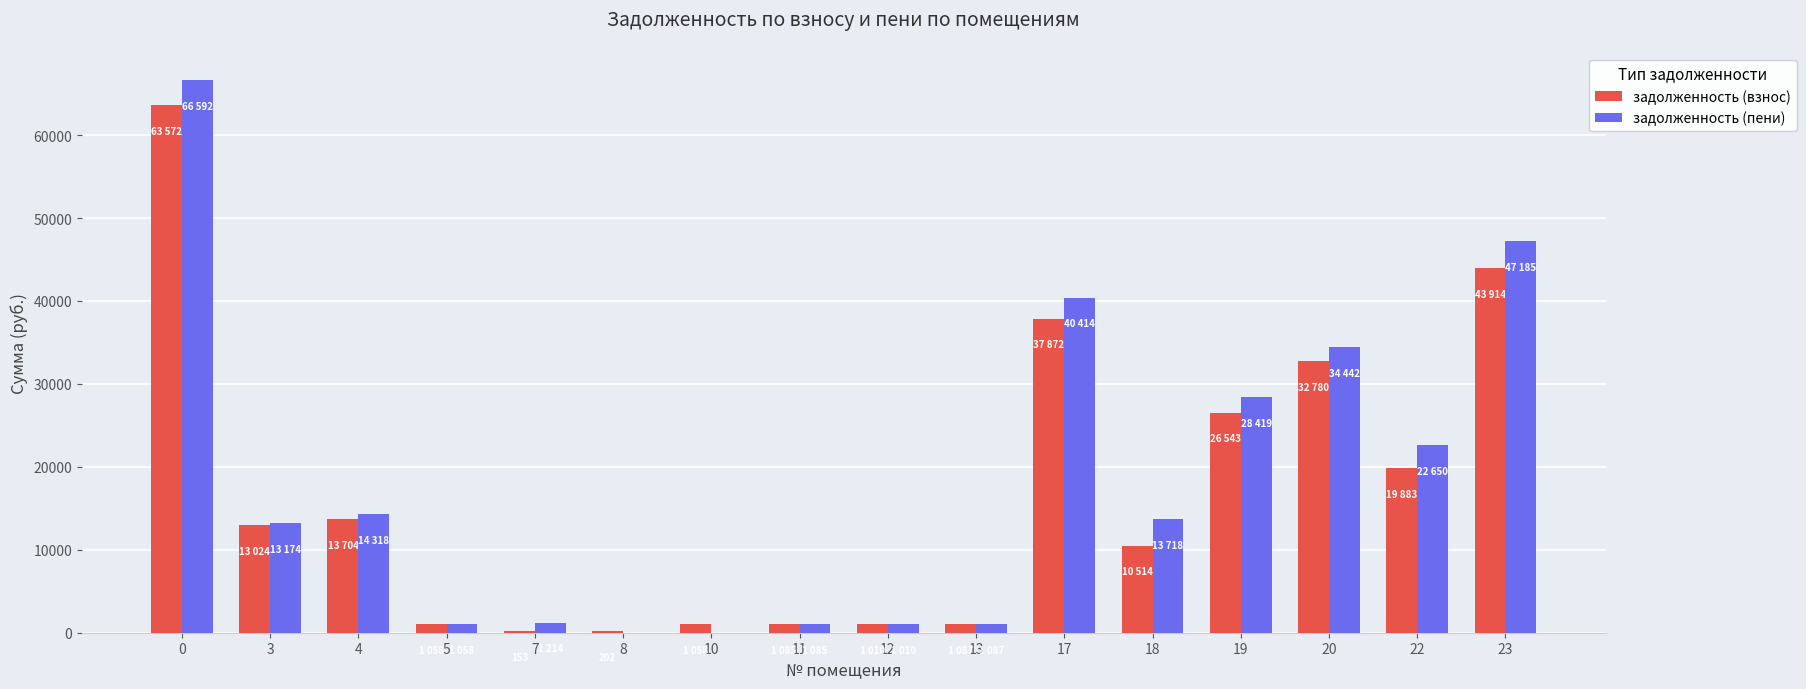

Does the chart contain stacked bars?

No